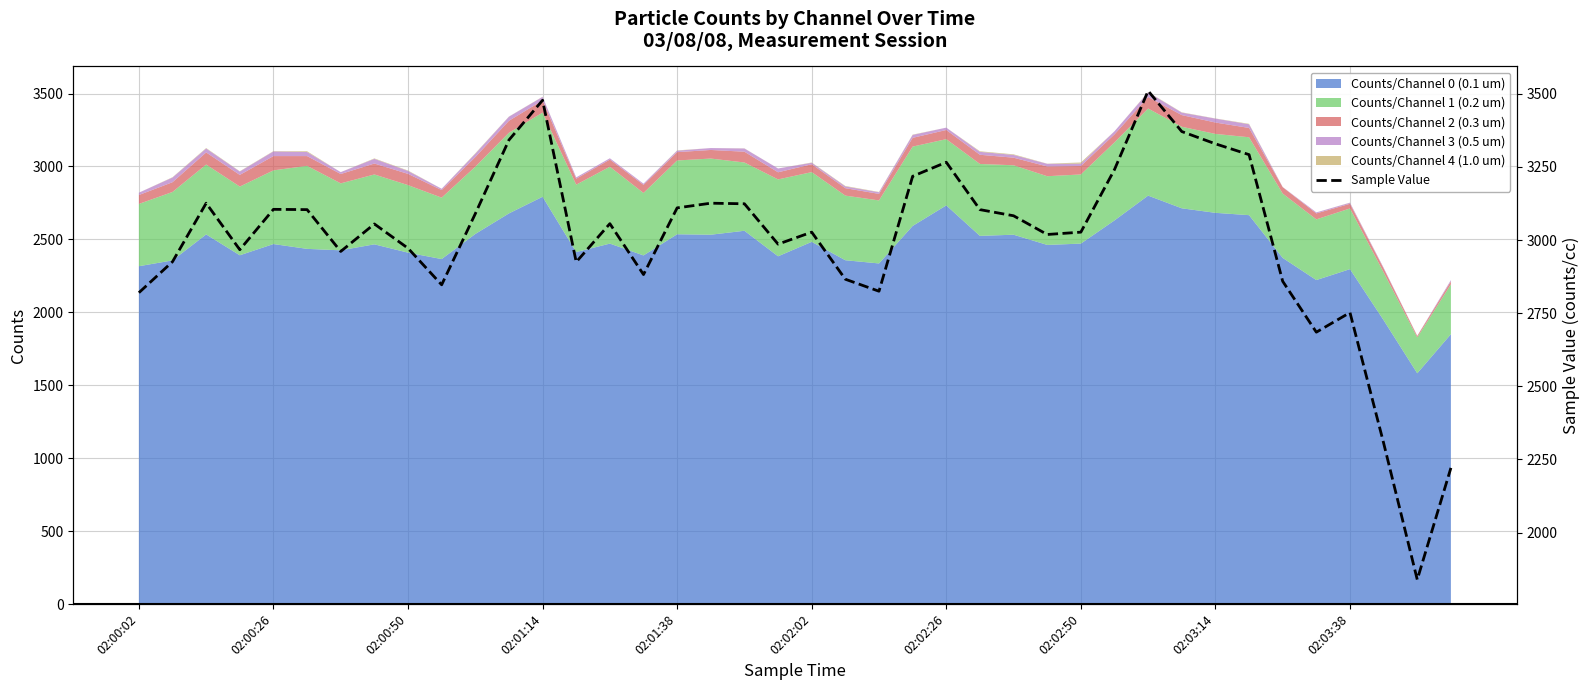

The value of Counts/Channel 0 (0.1 um) at 02:03:38 is 3137. True or false?

False